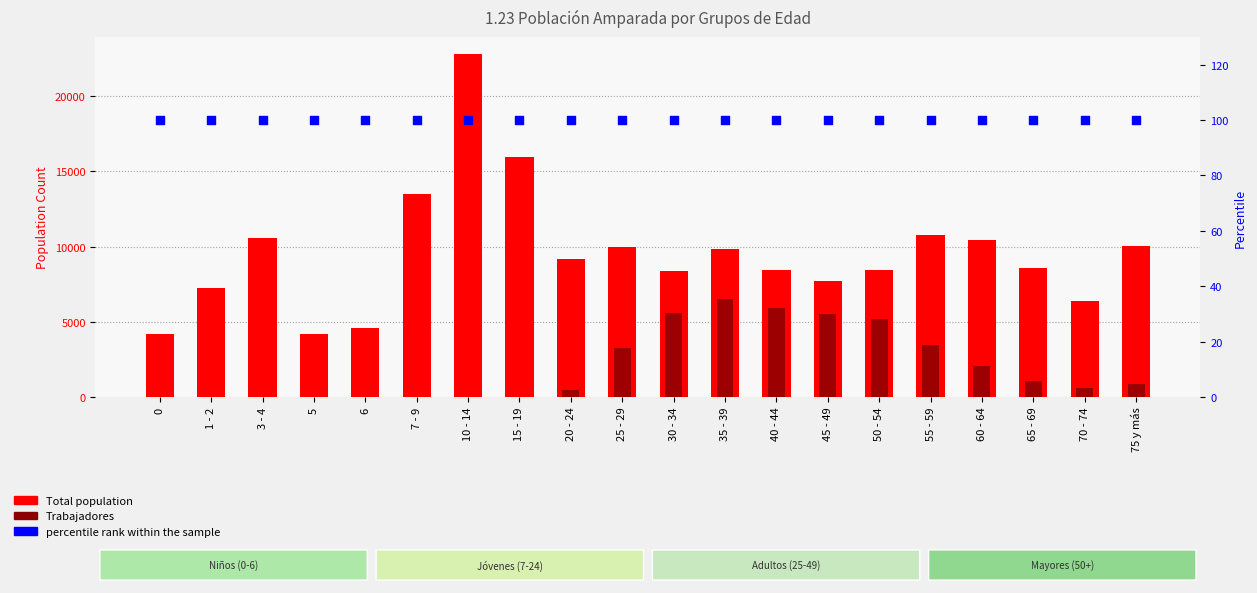

Which series has the largest total across all categories?

Total population